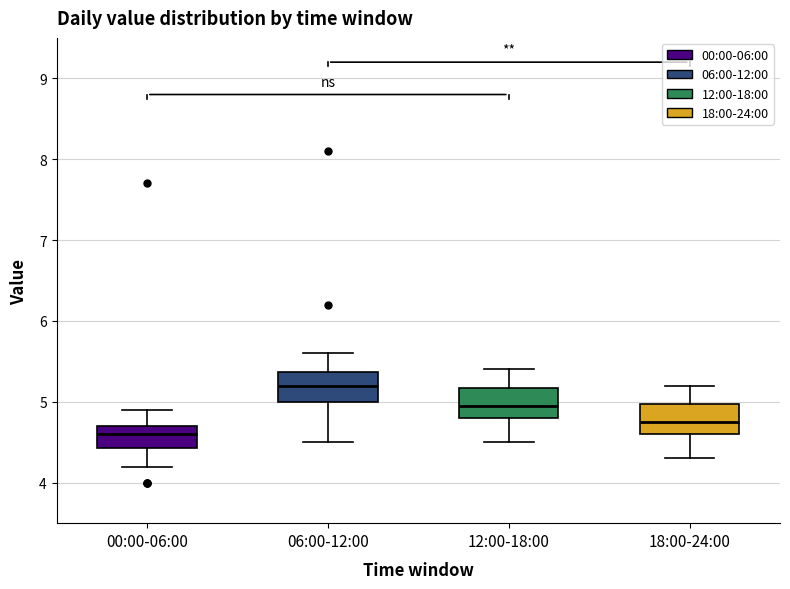

Where is the upper edge of the box for 18:00-24:00 on the y-axis? The values are not printed on the chart, so give them approximately, as read against the axis.

5.0